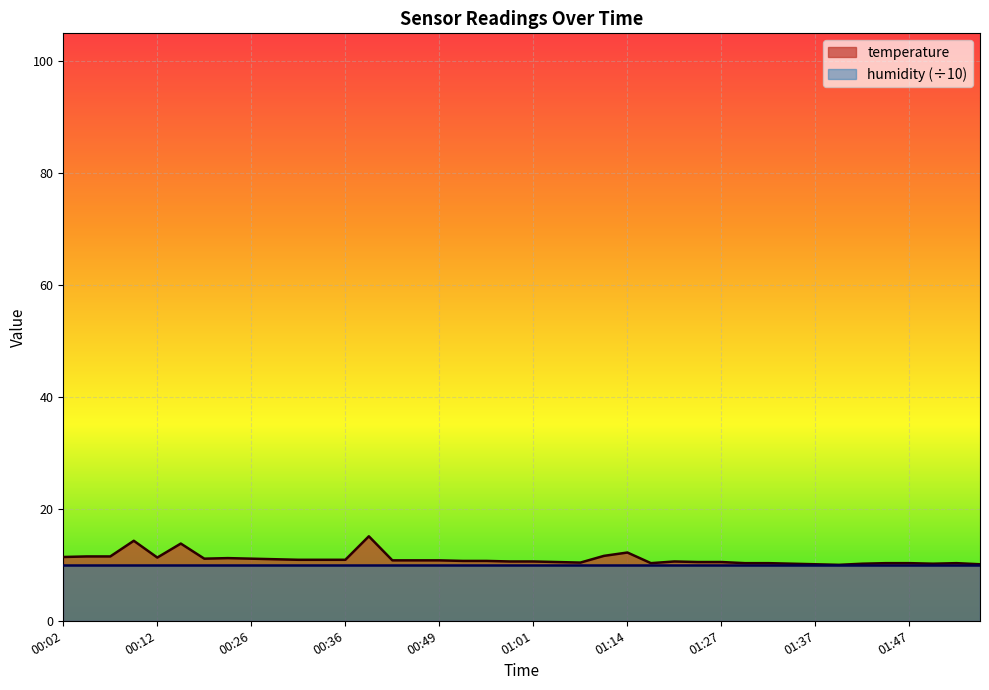

What is the difference between the values at 01:29 and 01:03?

0.2